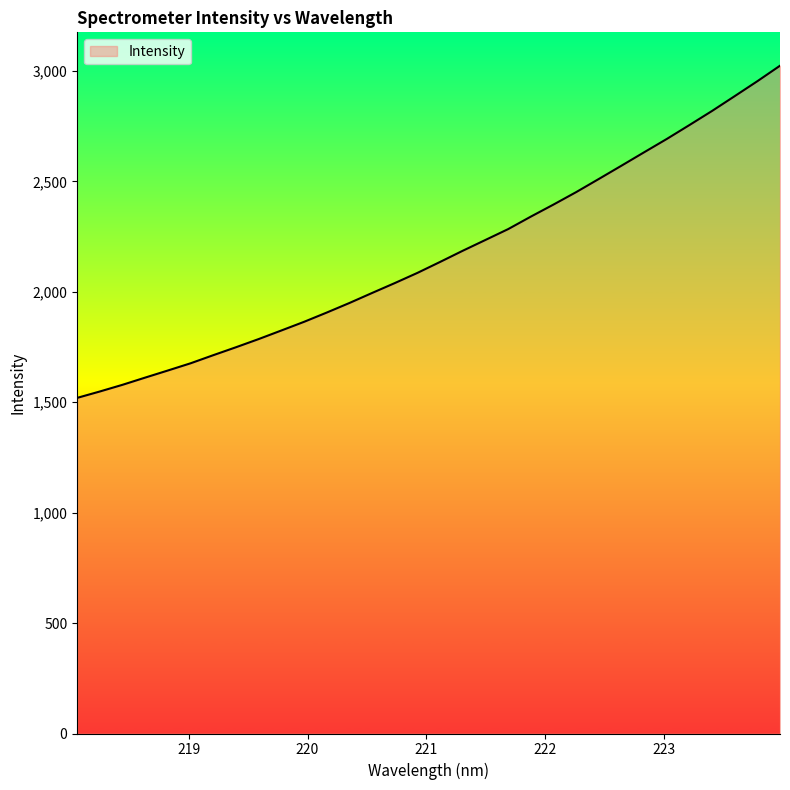

What is the difference between the maximum and minimum values?

1503.8